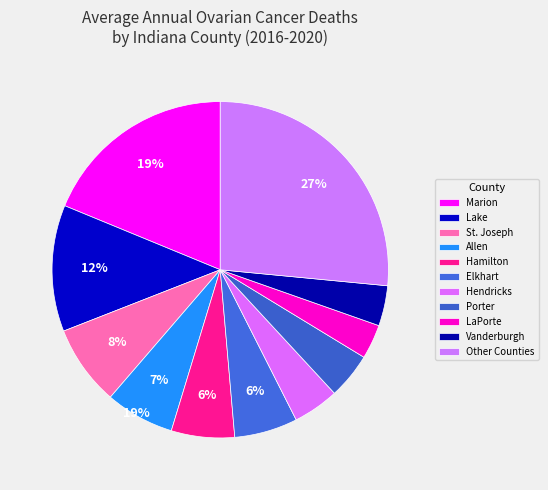

How many slices are in this pie chart?

11